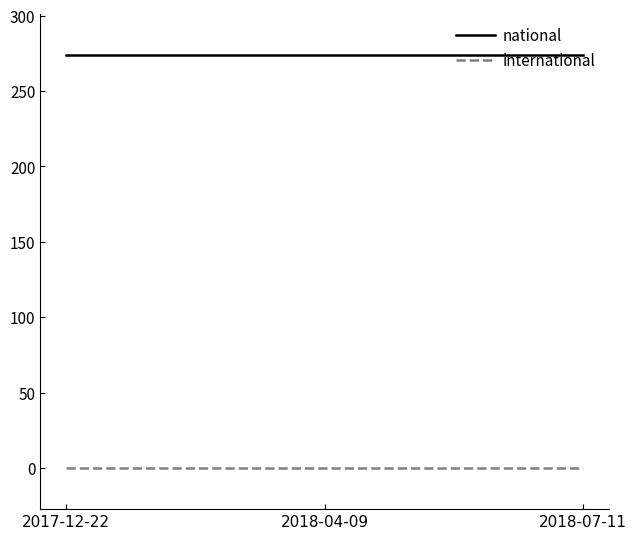

Reading left to right, what are all the values shown in this chart?

national: 2017-12-22=274	2018-04-09=274	2018-07-11=274
international: 2017-12-22=0	2018-04-09=0	2018-07-11=0